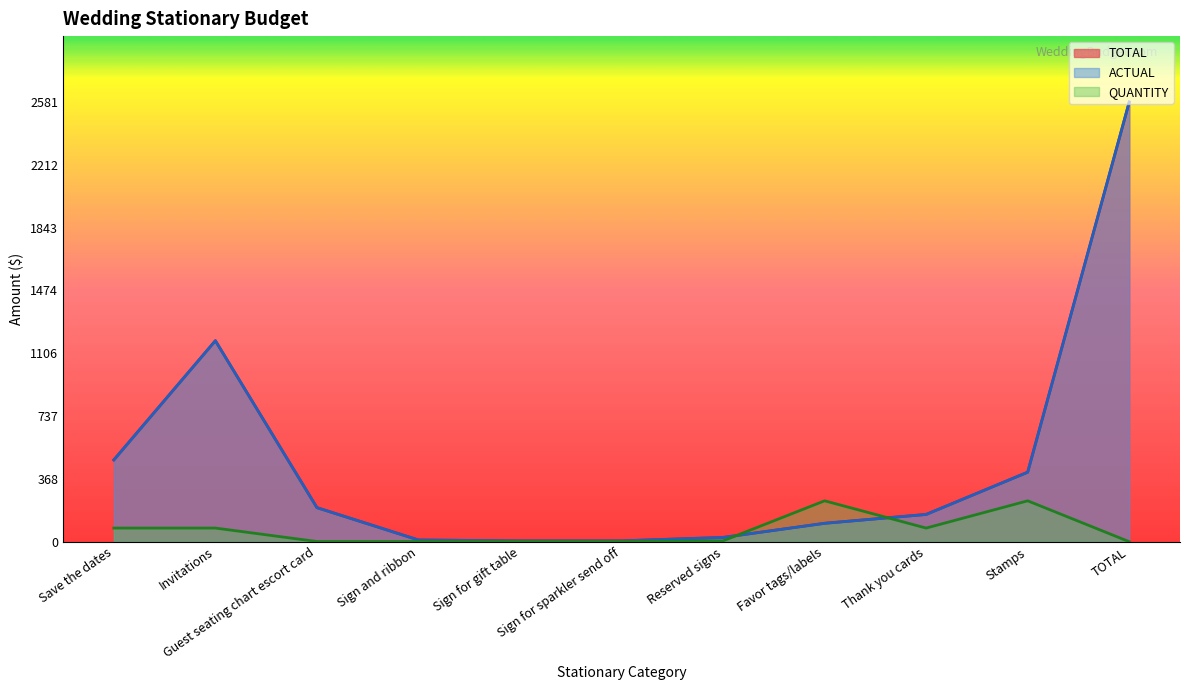

What are all the series names shown in the legend?

TOTAL, ACTUAL, QUANTITY